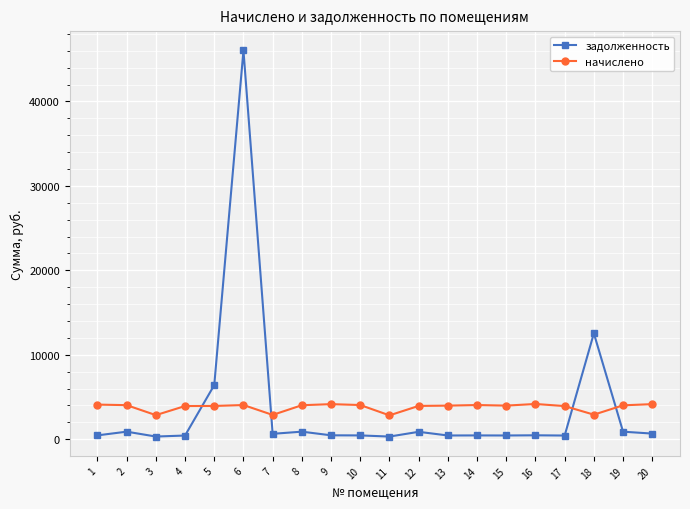

The value of начислено at 17 is 3924.4. True or false?

True